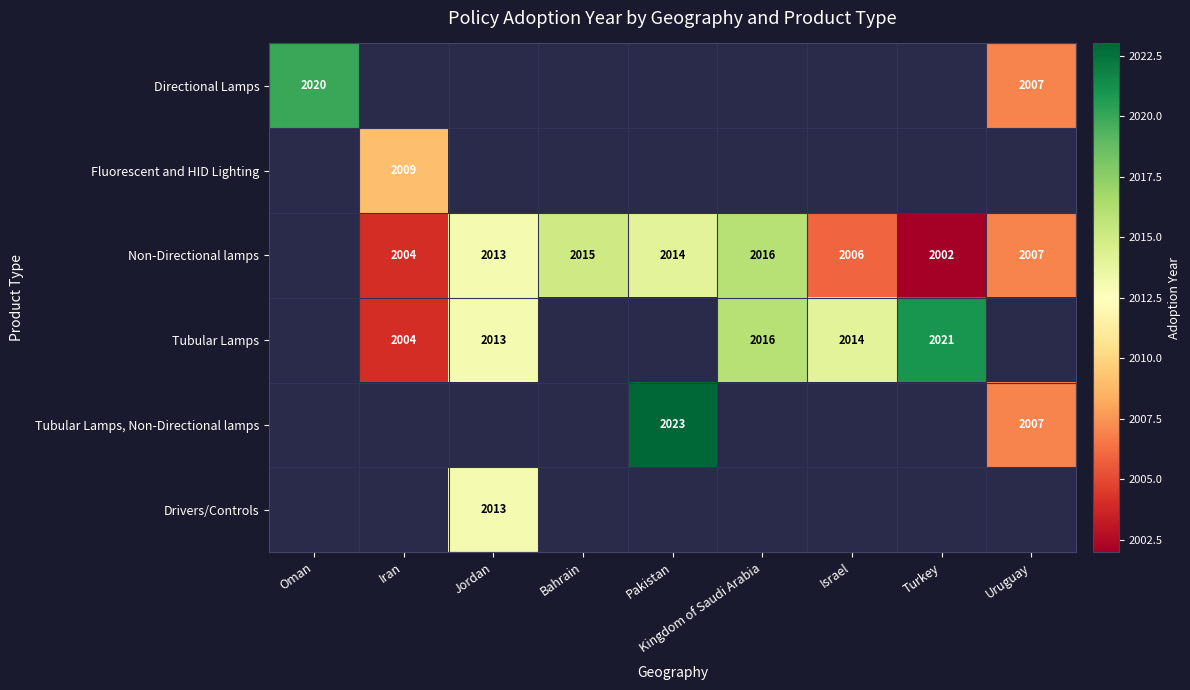

What is the smallest value displayed?

2002.0